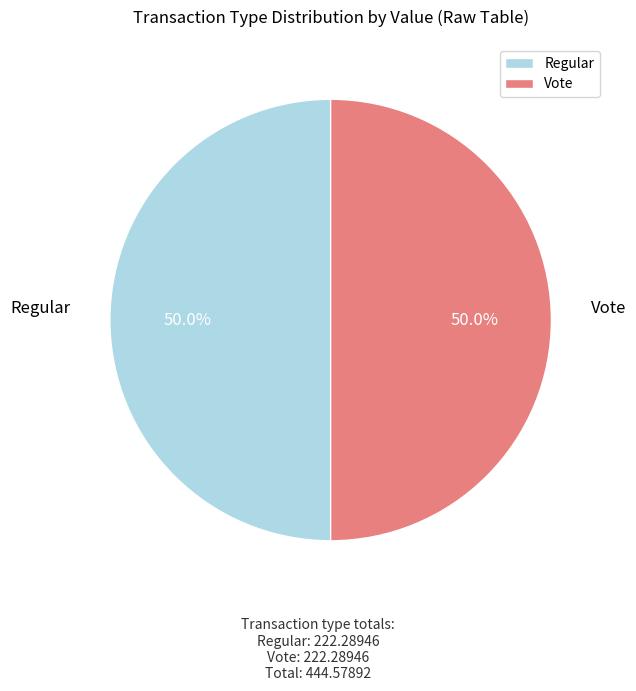

How many segments does this pie chart have?

2